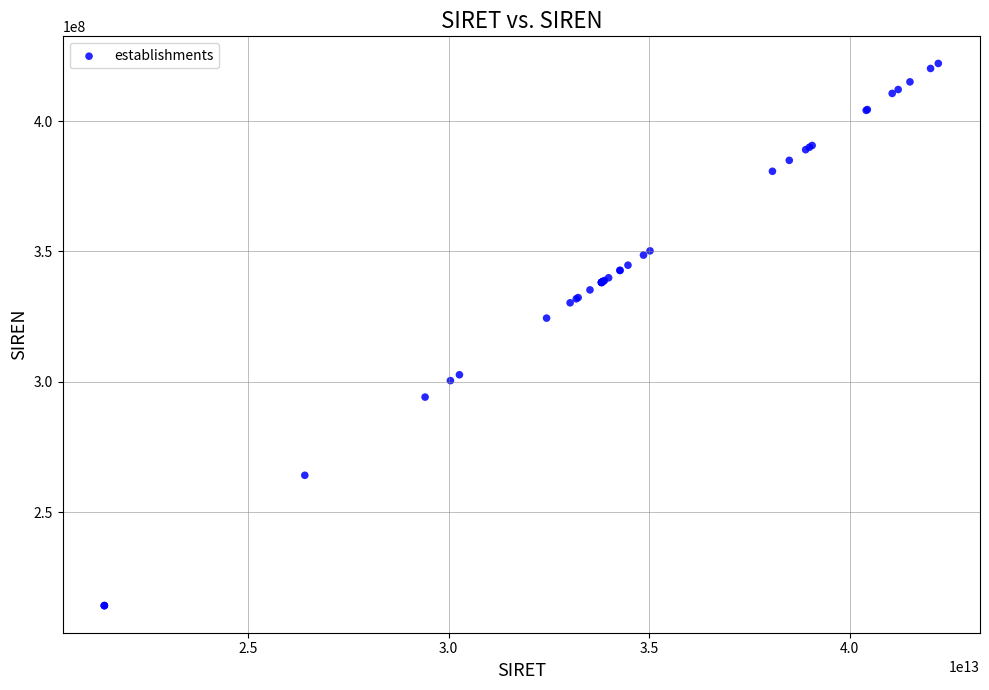

What Y value in the scatter plot is closest to 318108012?

324406552